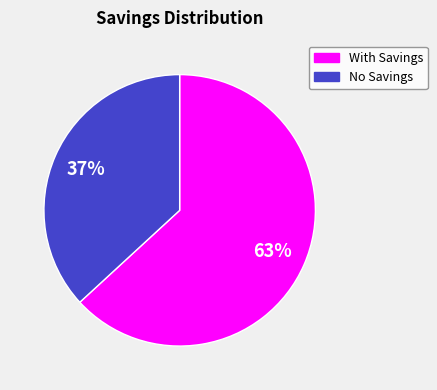

To the nearest percent, what is the difference between the No Savings and With Savings slice percentages?

26%